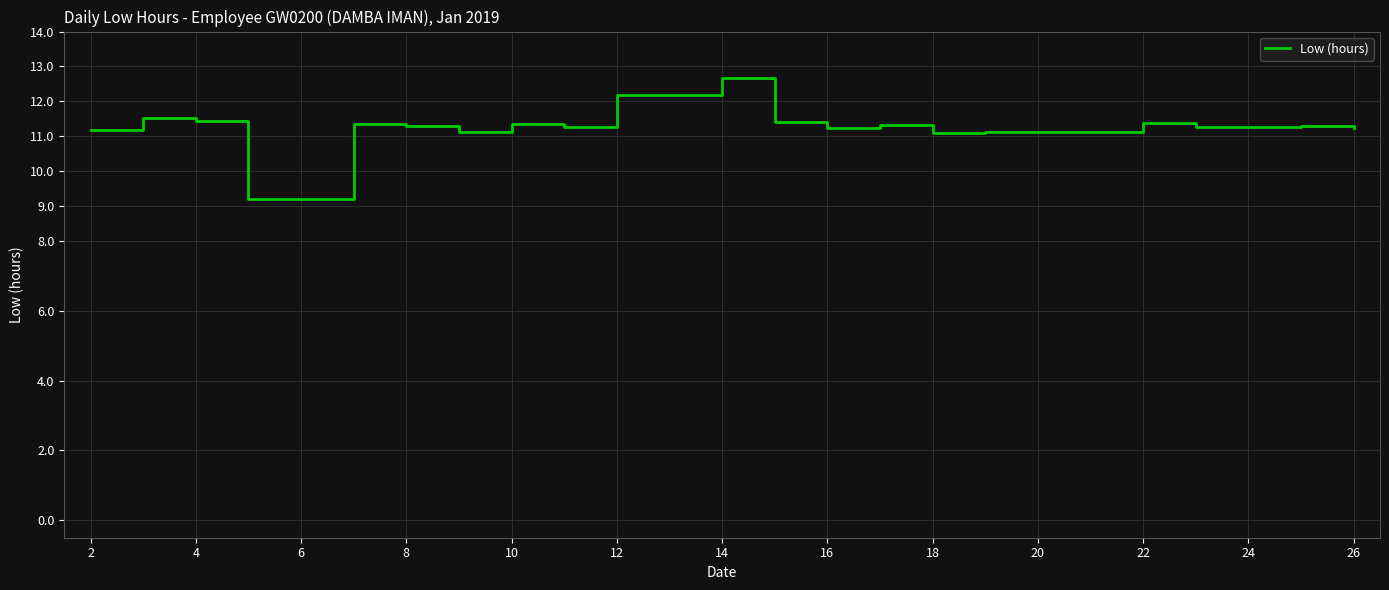

What is the maximum value shown in the chart?

12.7